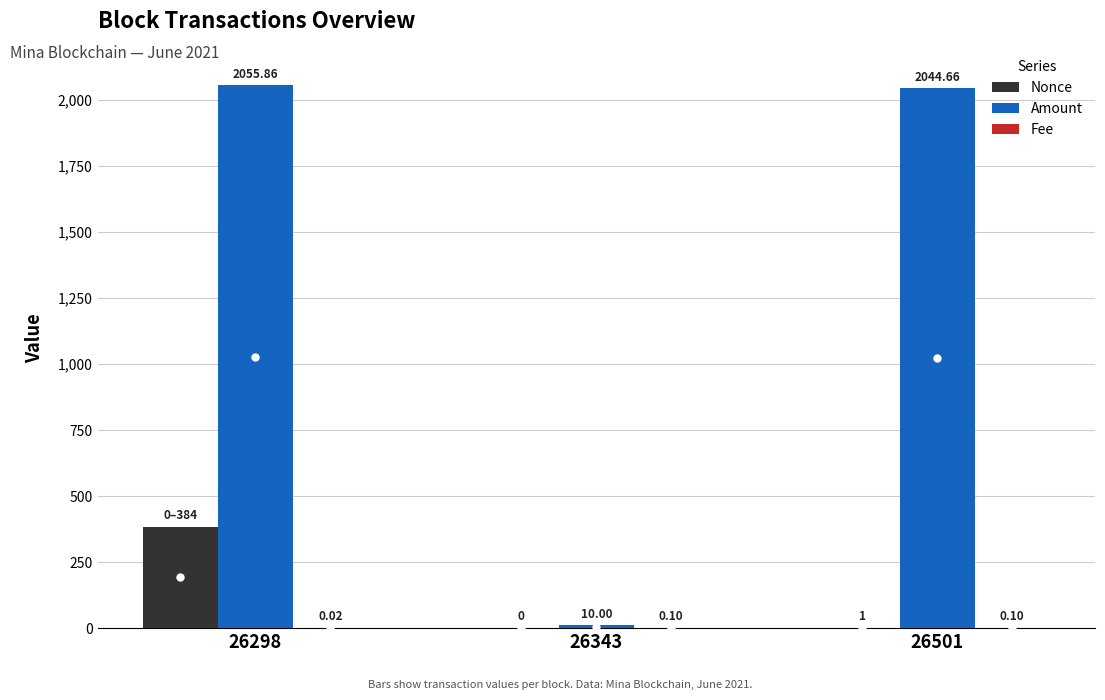

What is the sum of the Nonce values at 26298 and 26501?

385.0